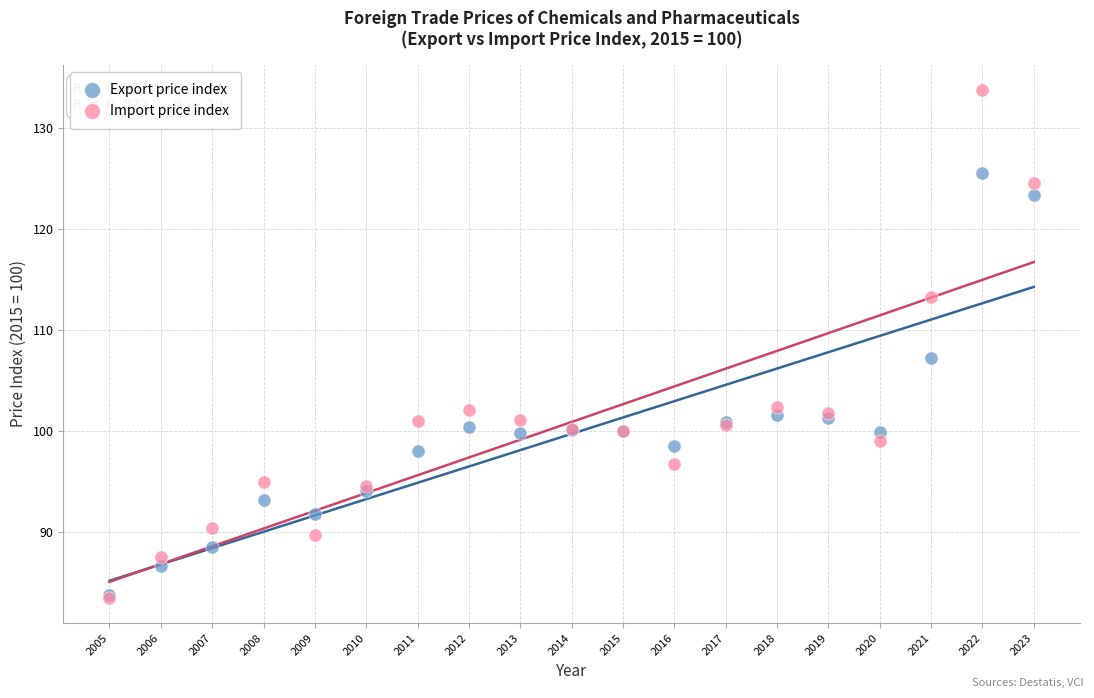

Across all series, what Y value is closest to 108?

107.2